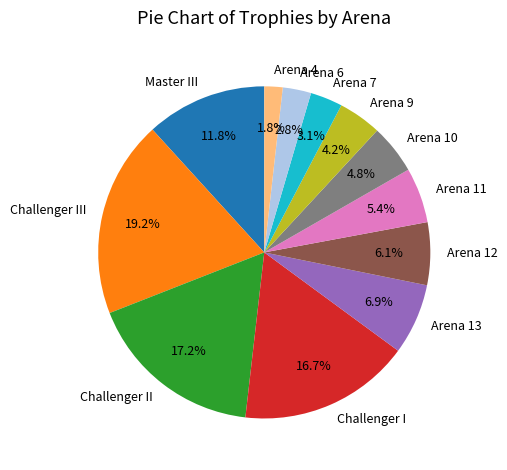

To the nearest percent, what portion does Challenger I represent?

17%